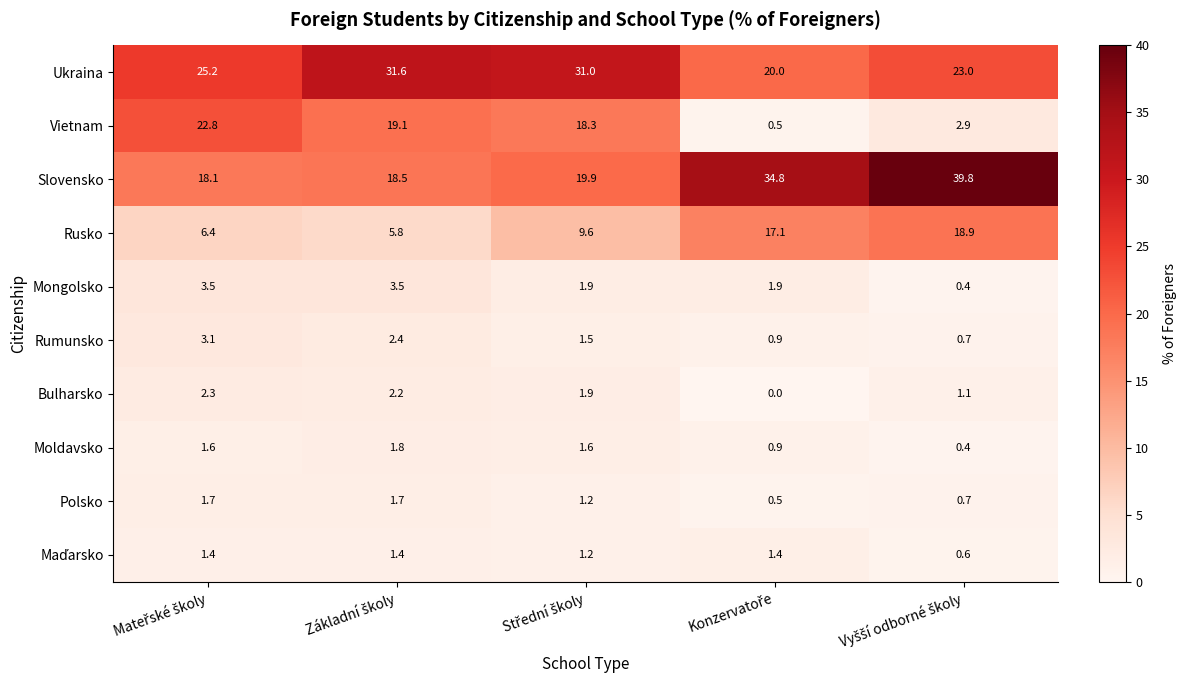

At how many categories does at least one series exceed 4?

5